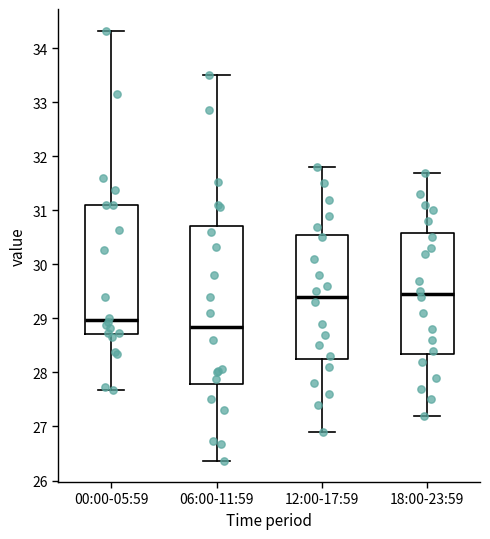

Where is the lower edge of the box for 12:00-17:59 on the y-axis? The values are not printed on the chart, so give them approximately, as read against the axis.

28.3